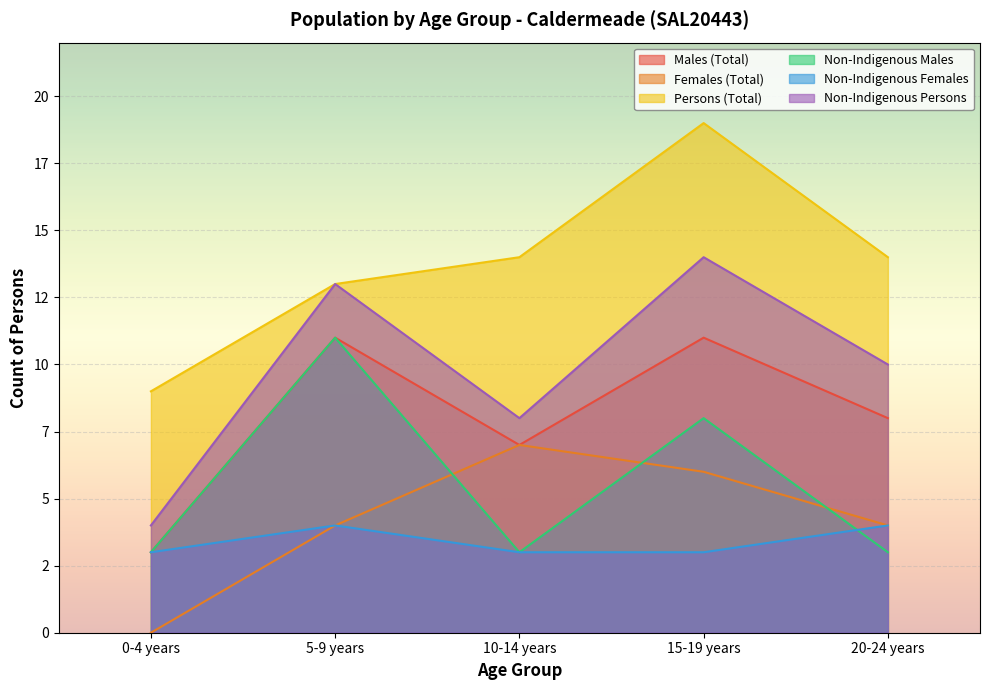

What is the value of the Non-Indigenous Persons point at the 4th from the left?

14